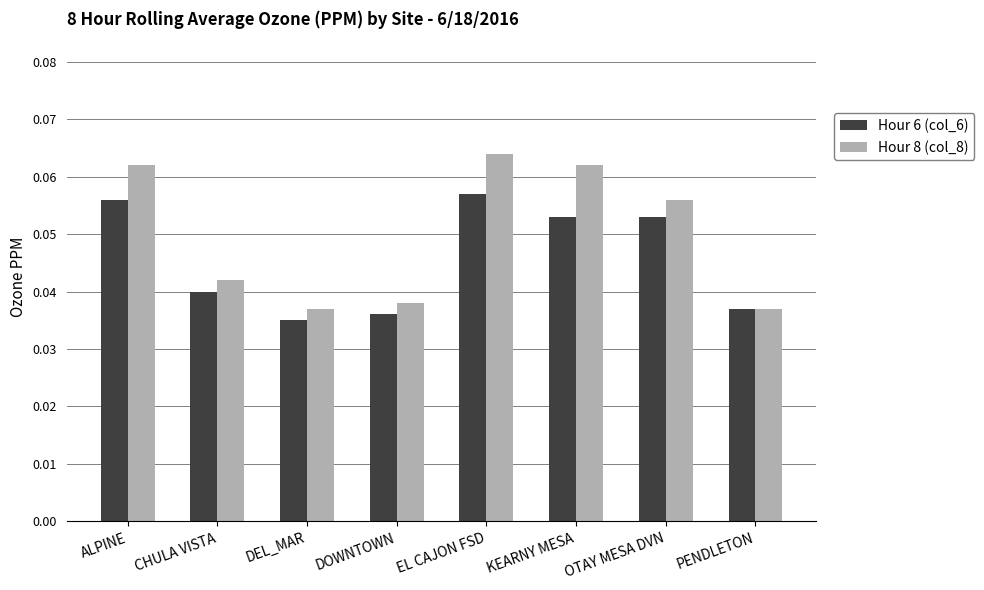

Count the Hour 6 (col_6) values in the range 0 to 1.

8